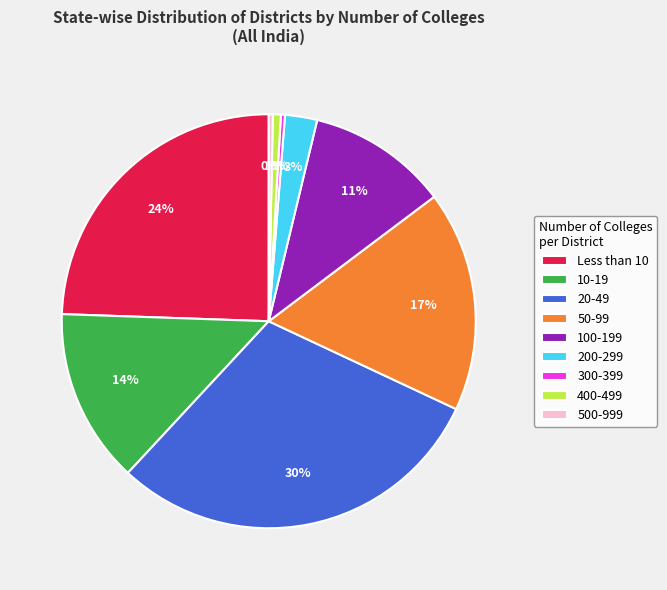

To the nearest percent, what is the combined percentage of 50-99 and 400-499?

18%